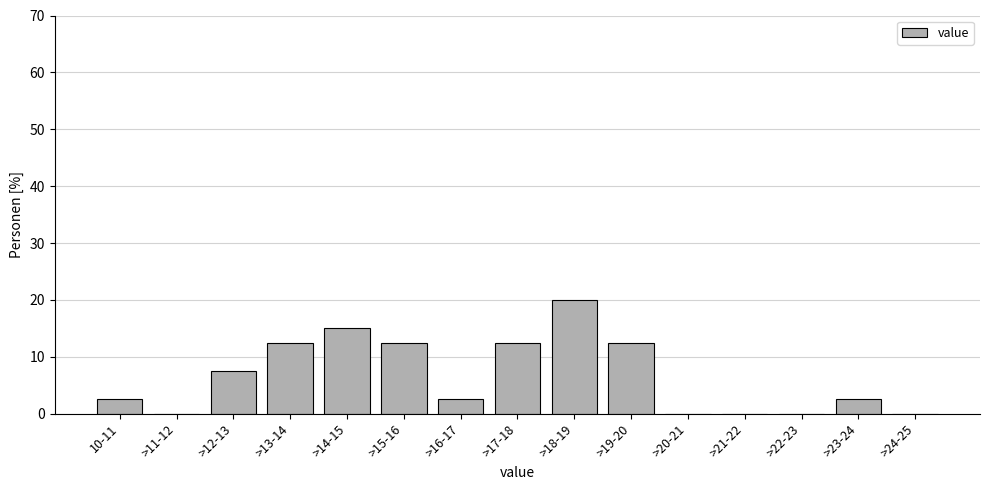

Reading left to right, transcribe all the data shown in this chart.

10-11=2.5	>11-12=0.0	>12-13=7.5	>13-14=12.5	>14-15=15.0	>15-16=12.5	>16-17=2.5	>17-18=12.5	>18-19=20.0	>19-20=12.5	>20-21=0.0	>21-22=0.0	>22-23=0.0	>23-24=2.5	>24-25=0.0